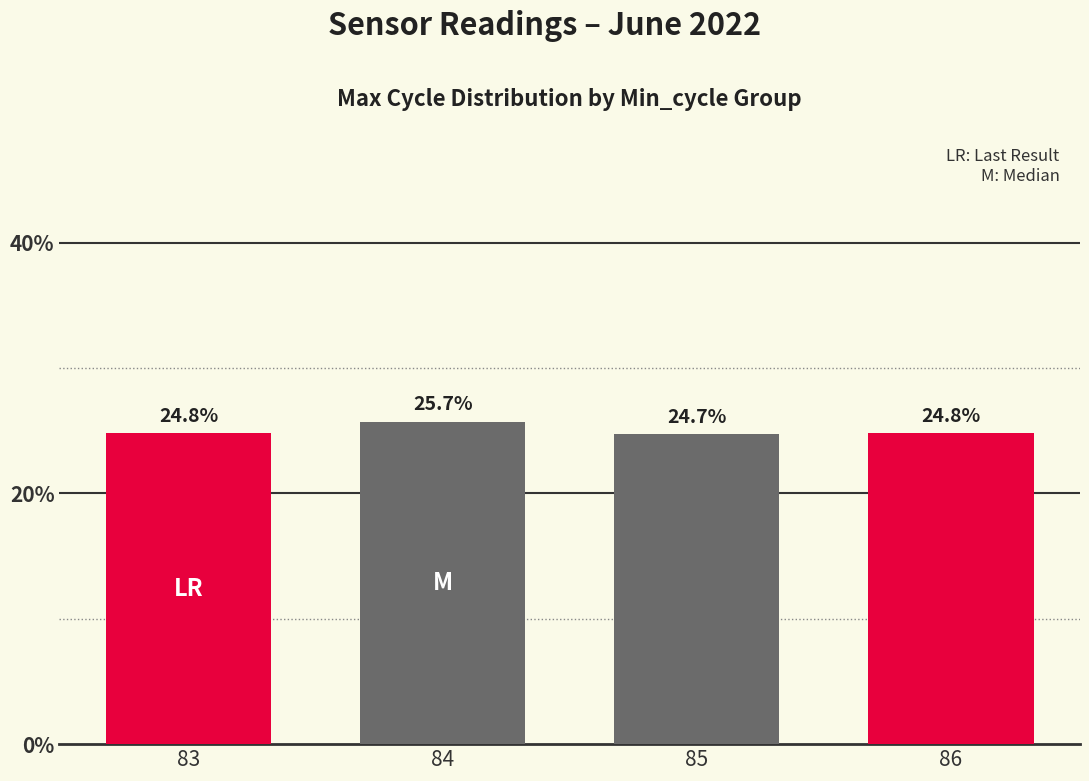

Approximately how many times larger is the value at 83 compared to 84?

1.0